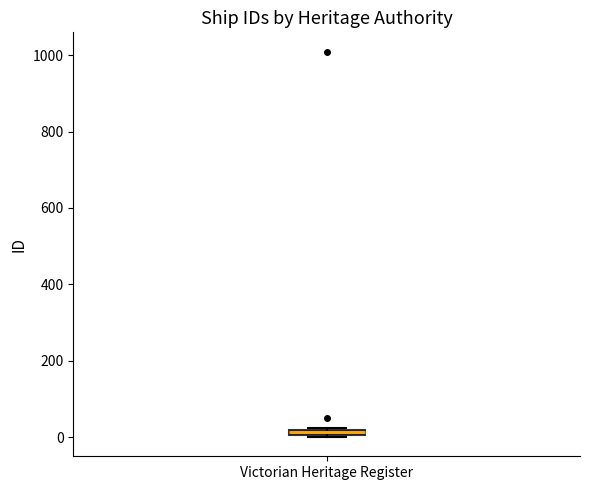

Where is the upper edge of the box for Victorian Heritage Register on the y-axis? The values are not printed on the chart, so give them approximately, as read against the axis.

20